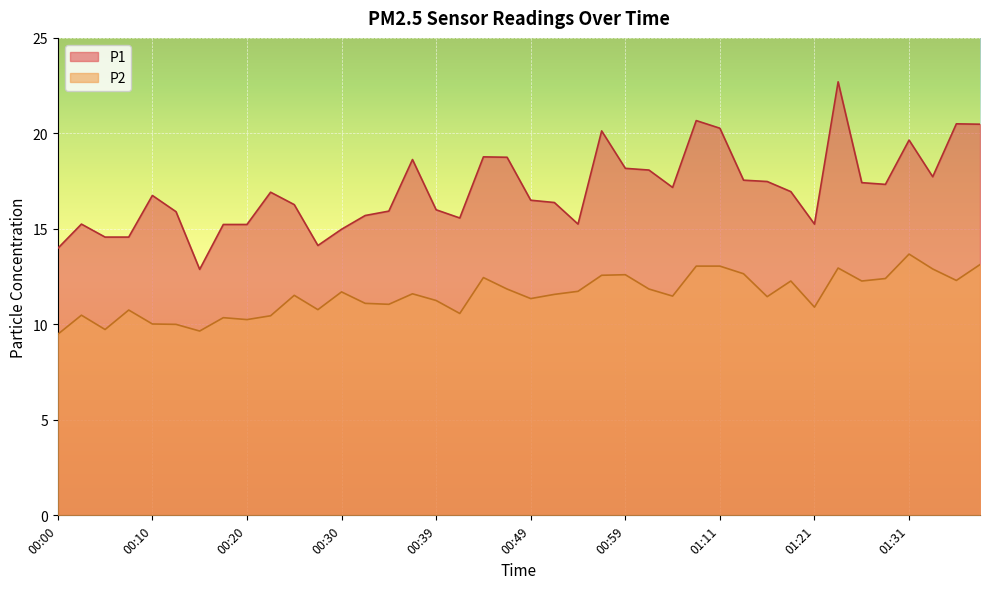

Rank the categories by P1 value from lowest to highest.

00:15, 00:00, 00:27, 00:05, 00:08, 00:30, 00:17, 00:20, 00:03, 00:54, 01:21, 00:42, 00:32, 00:13, 00:34, 00:39, 00:25, 00:52, 00:49, 00:10, 00:22, 01:19, 01:04, 01:29, 01:27, 01:16, 01:14, 01:34, 01:01, 00:59, 00:37, 00:47, 00:44, 01:31, 00:56, 01:11, 01:39, 01:36, 01:09, 01:24